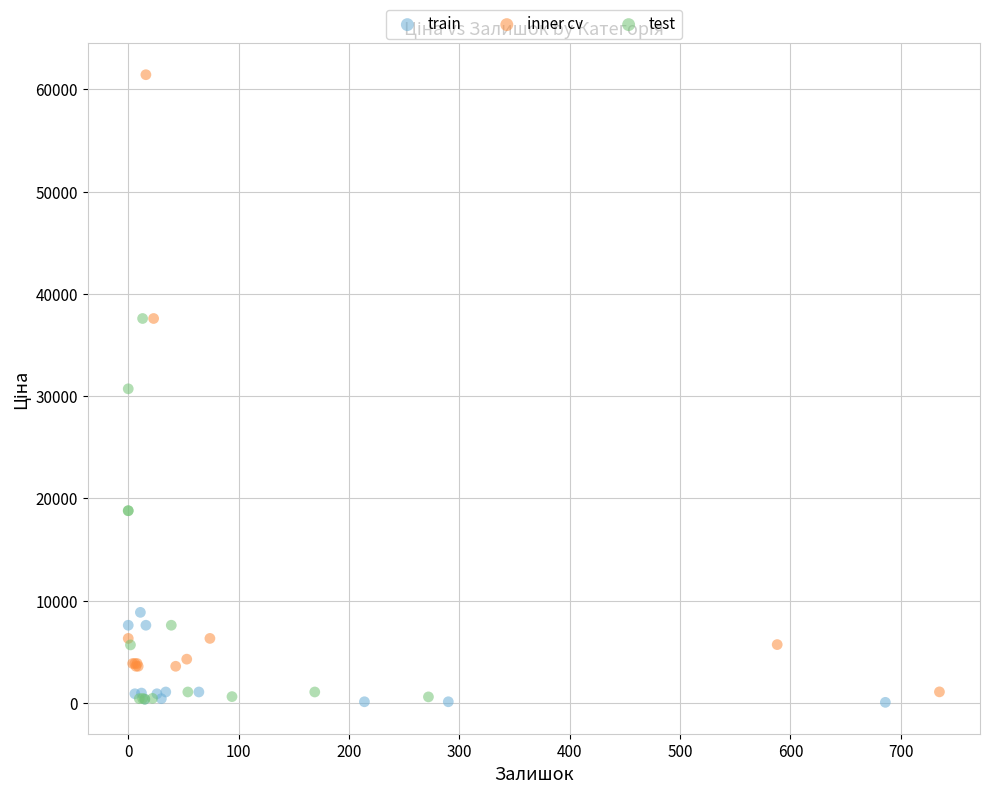

Which series has the largest Y range (max minus min)?

inner cv